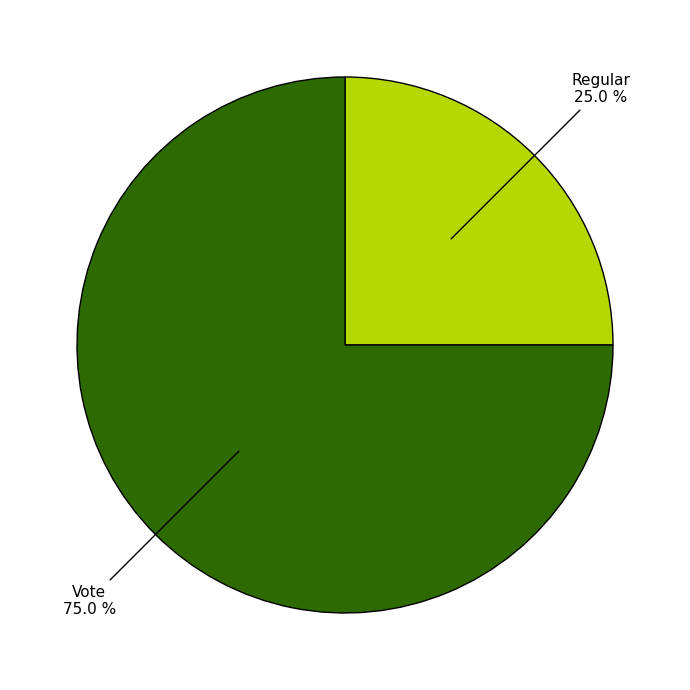

To the nearest percent, what is the average slice percentage?

50%